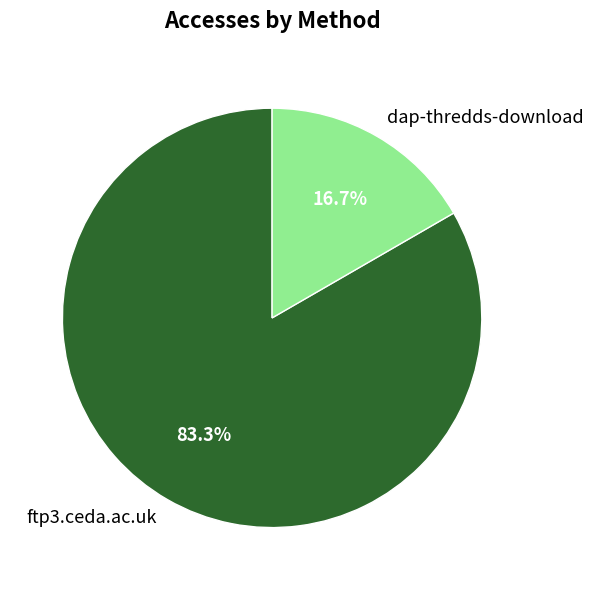

To the nearest percent, what percentage of the pie is dap-thredds-download?

17%